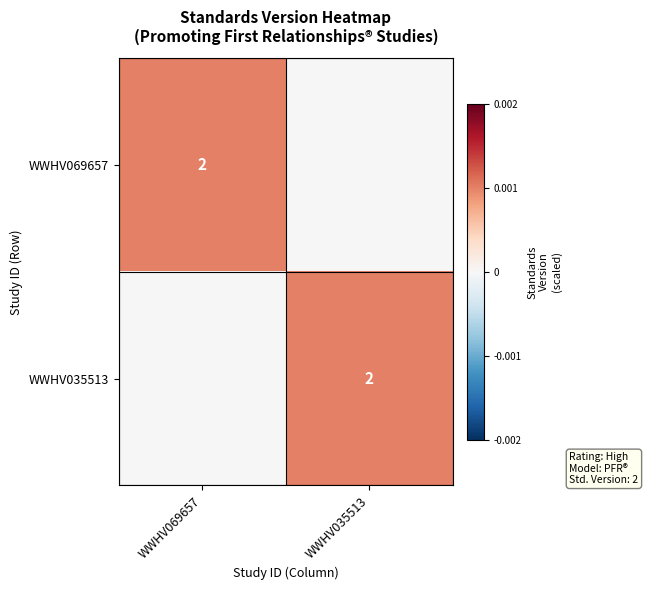

Which category has the highest value across all series?

WWHV069657